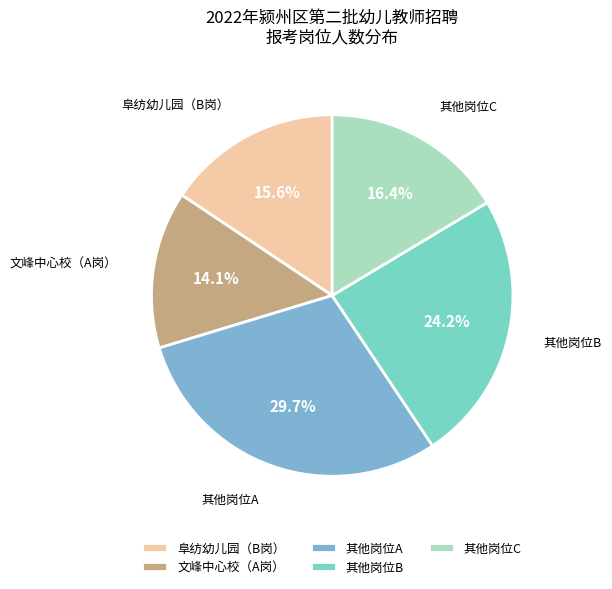

Is there any slice that represents more than half of the pie?

No